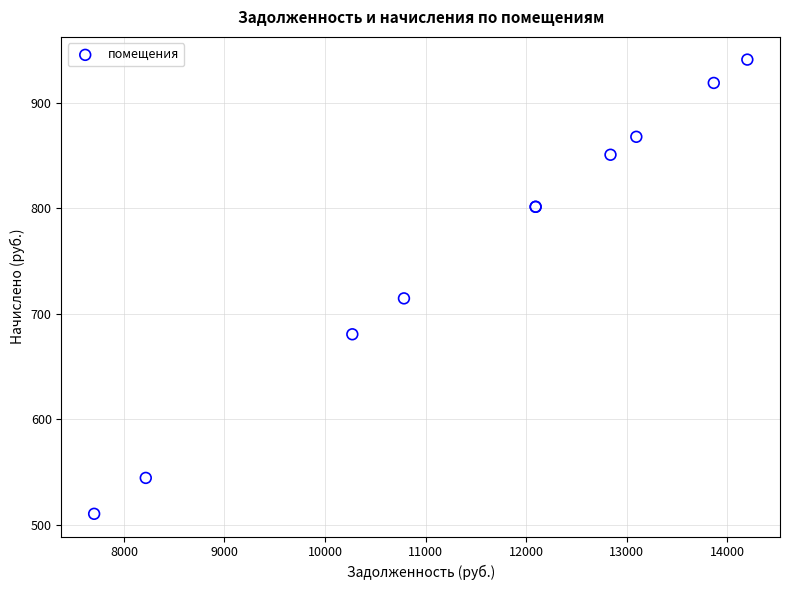

What Y value in the scatter plot is closest to 725?

714.4